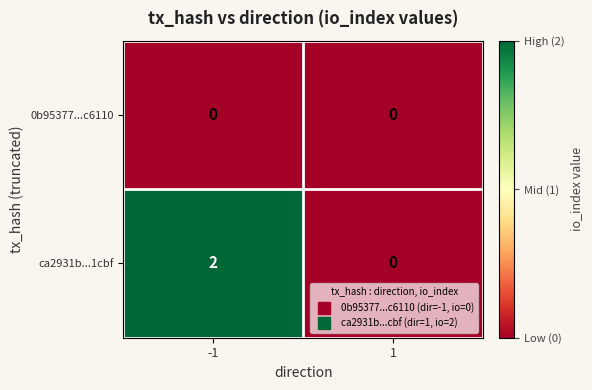

Reading right to left, list all the values displayed in this chart.

0b95377...c6110: 0	0
ca2931b...1cbf: 0	2